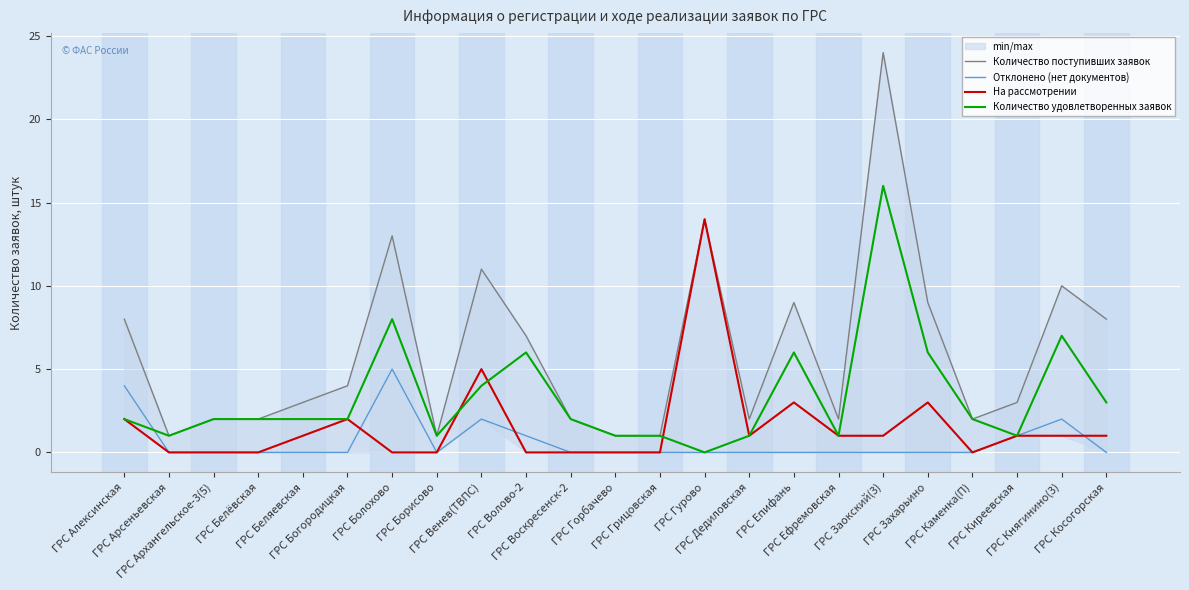

Which has a higher value, ГРС Волово-2 or ГРС Дедиловская?

ГРС Волово-2